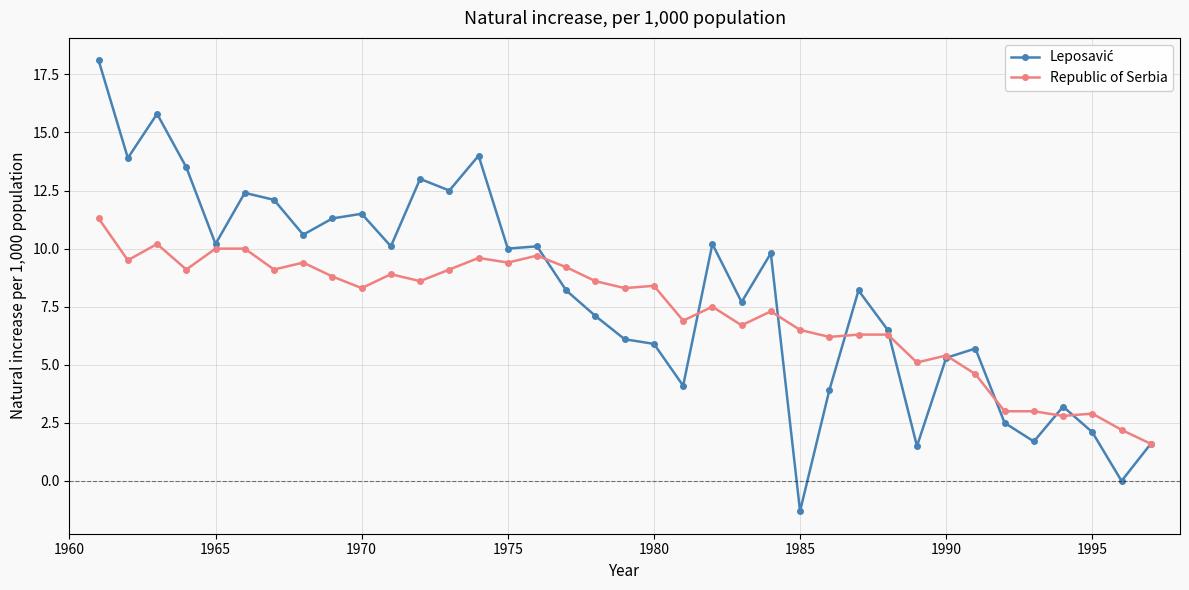

What is the maximum value for Republic of Serbia?

11.3